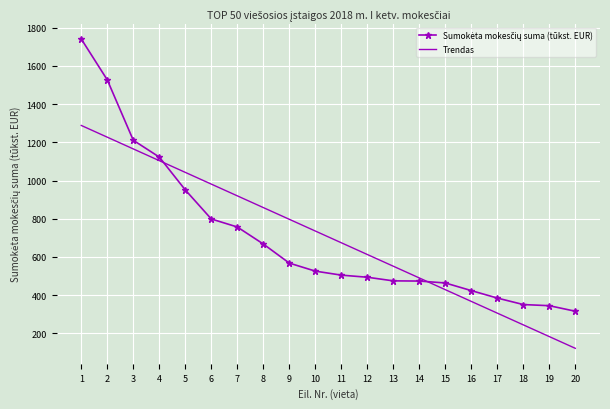

What is the sum of all Trendas values?

14104.0